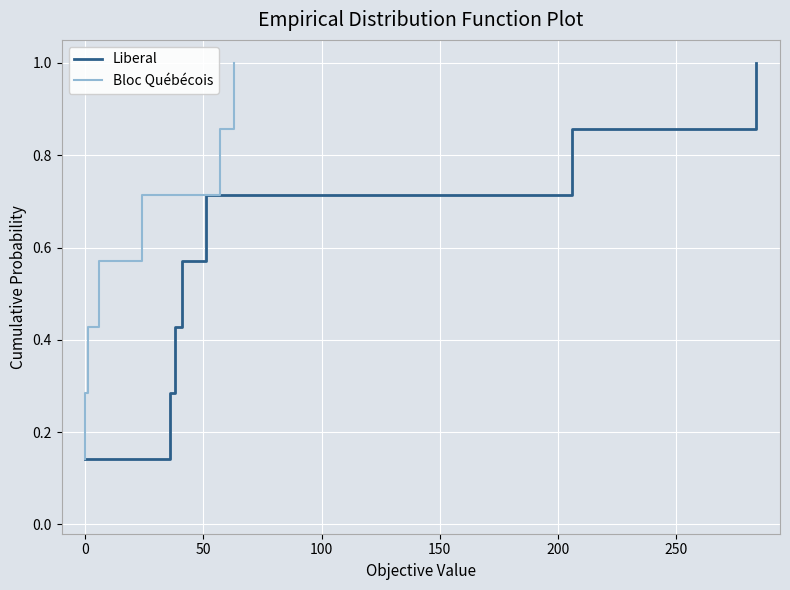

What is the label of the 6th point from the left?

200